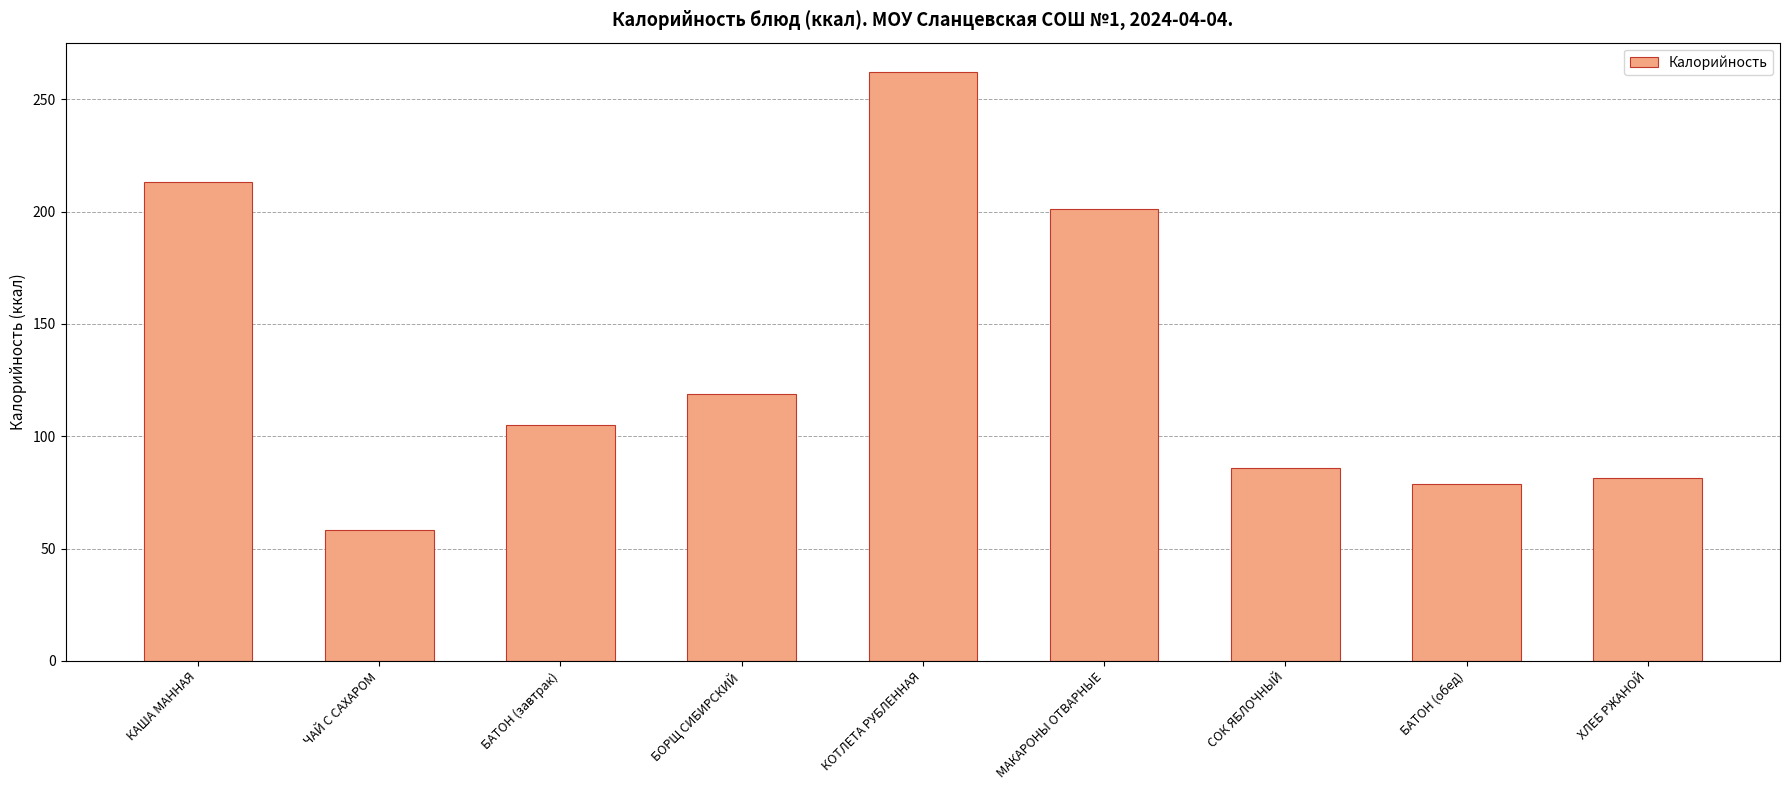

At which label does the data first exceed 104?

КАША МАННАЯ